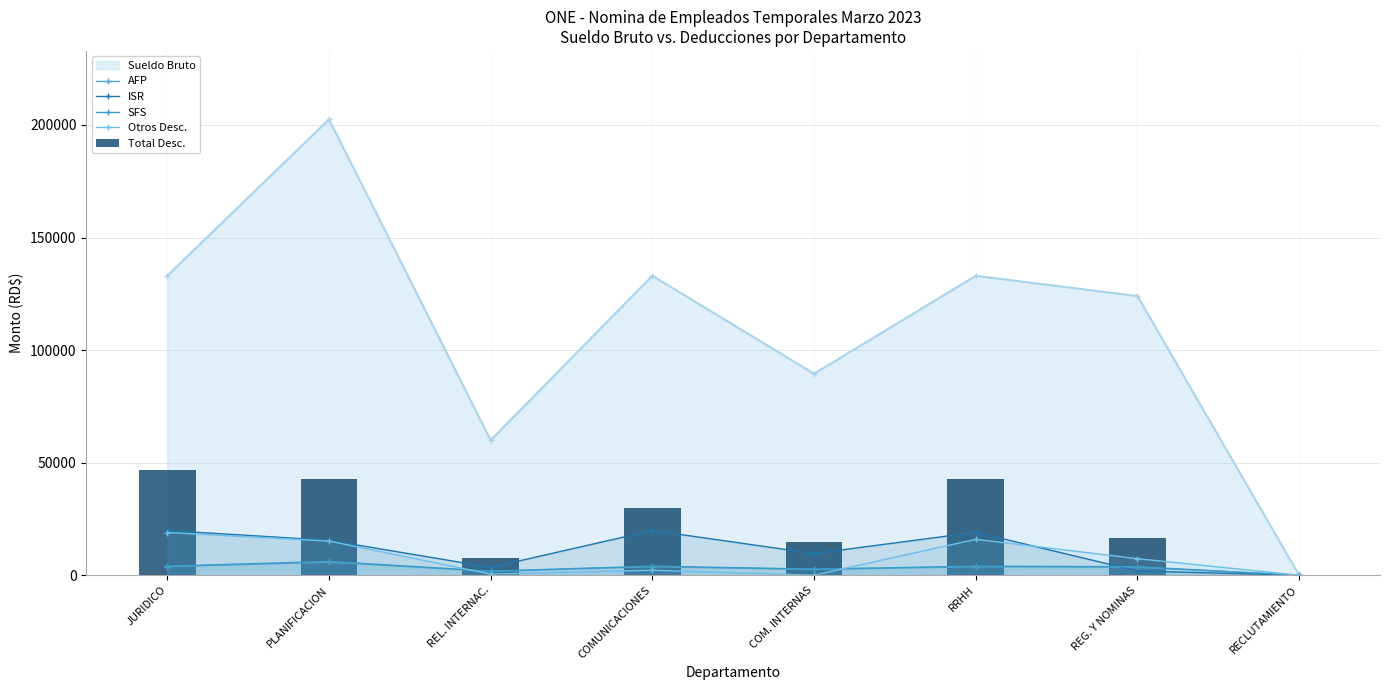

List the labels in order of Otros Desc. value, smallest first.

RECLUTAMIENTO, COM. INTERNAS, REL. INTERNAC., COMUNICACIONES, REG. Y NOMINAS, PLANIFICACION, RRHH, JURIDICO